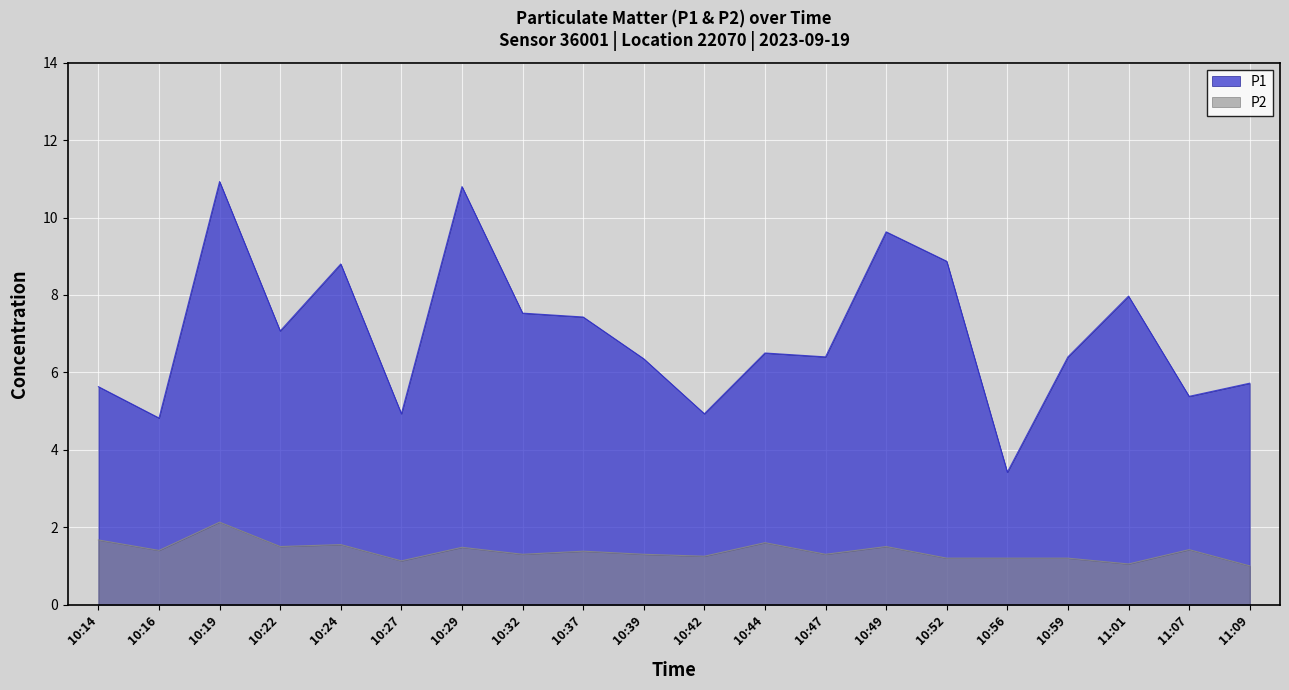

What is the value of the P2 point at the 8th from the left?

1.3